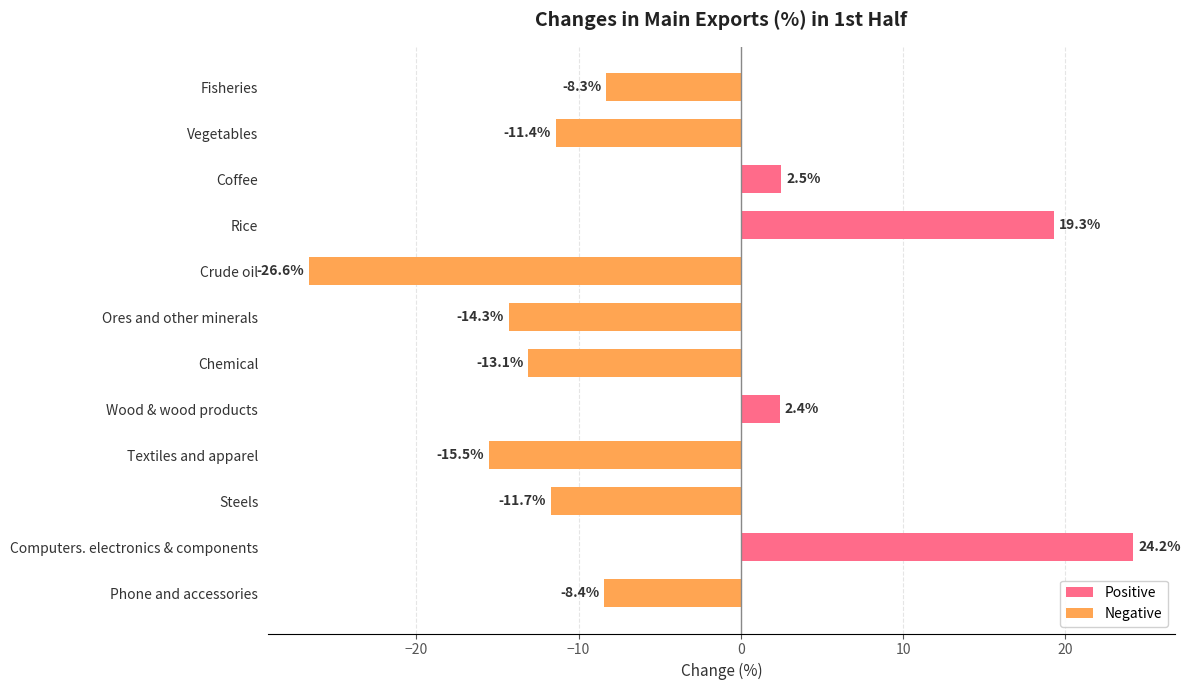

Which has a higher value, Ores and other minerals or Rice?

Rice